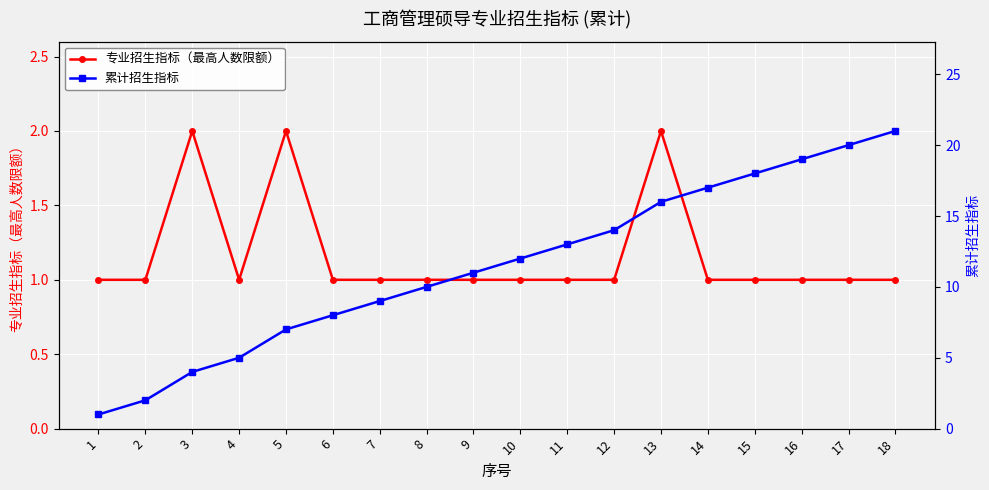

Reading right to left, list all the values displayed in this chart.

专业招生指标（最高人数限额）: 1	1	1	1	1	2	1	1	1	1	1	1	1	2	1	2	1	1
累计招生指标: 21	20	19	18	17	16	14	13	12	11	10	9	8	7	5	4	2	1